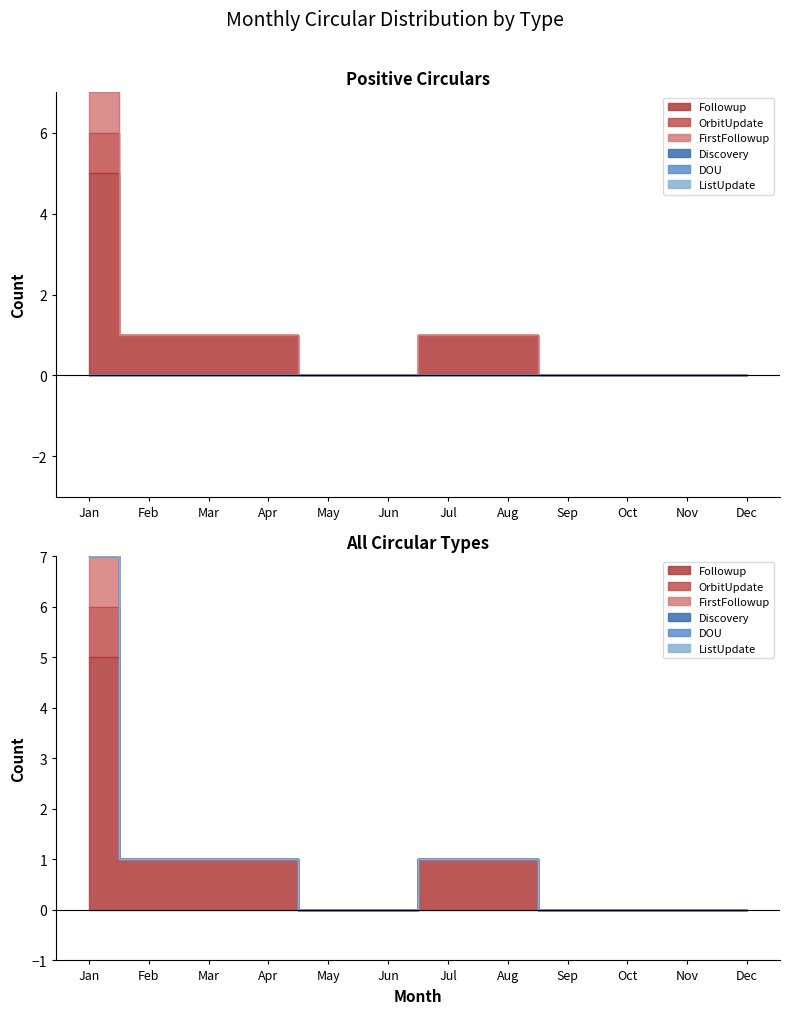

Is it true that DOU equals 0 at Feb?

True